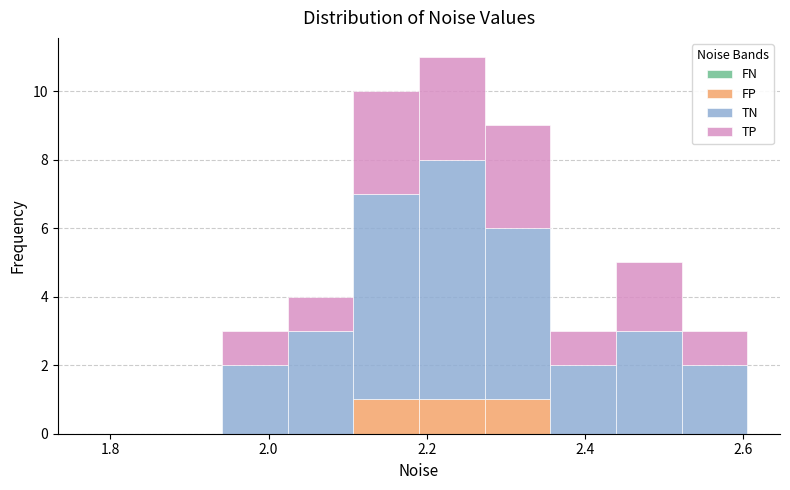

Which range on the x-axis has the tallest stacked bar (by total height)?

2.18 to 2.28